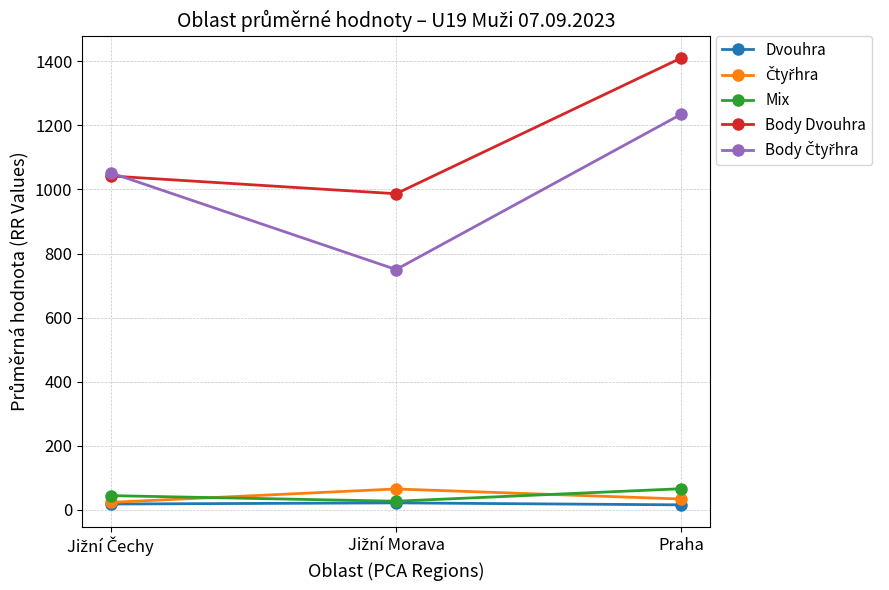

At how many categories does at least one series exceed 446?

3